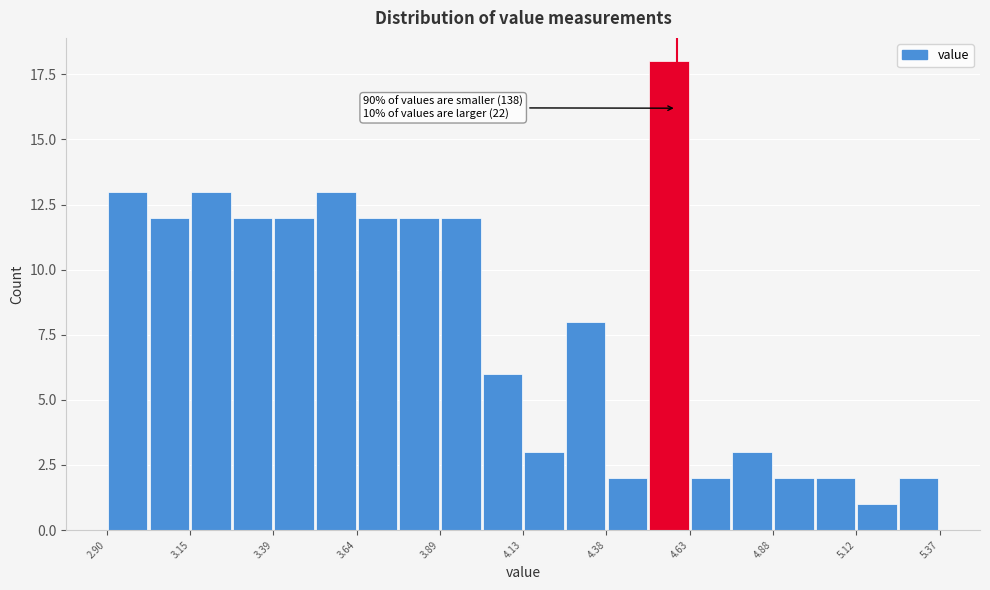

Read against the x-axis, roughly where is the centre of the tallest bar?

4.55